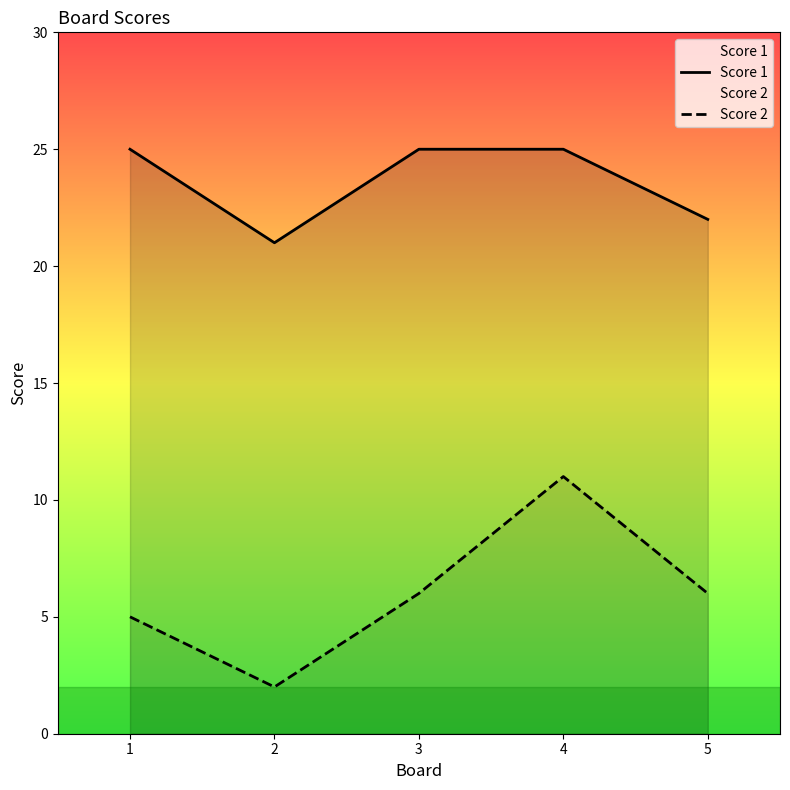

Is it true that Score 2 equals 6 at 5?

True